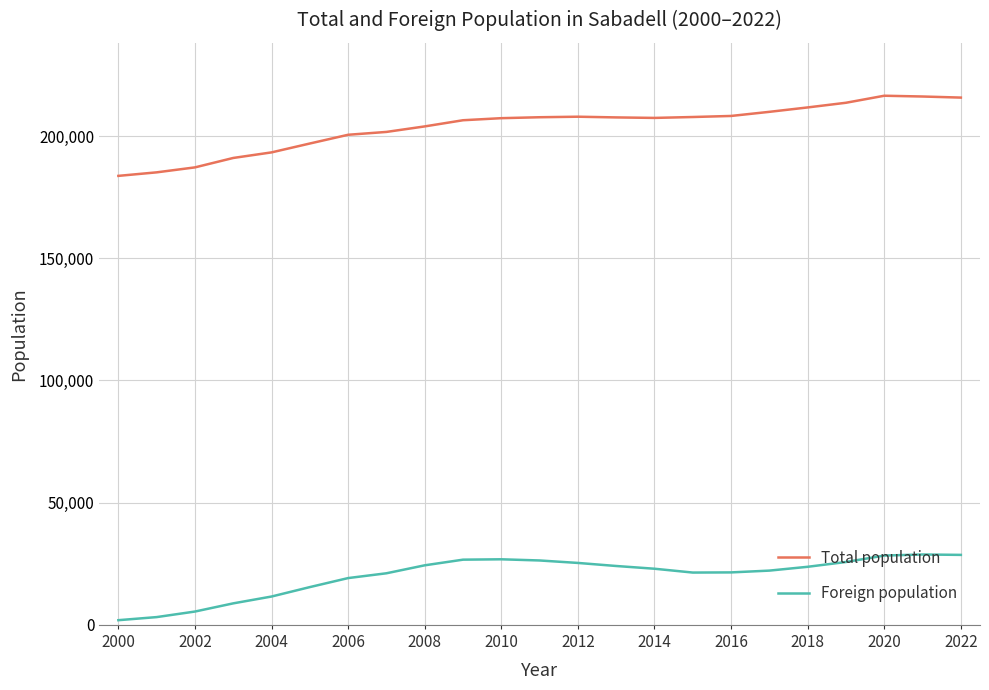

What is the maximum value for Foreign population?

28794